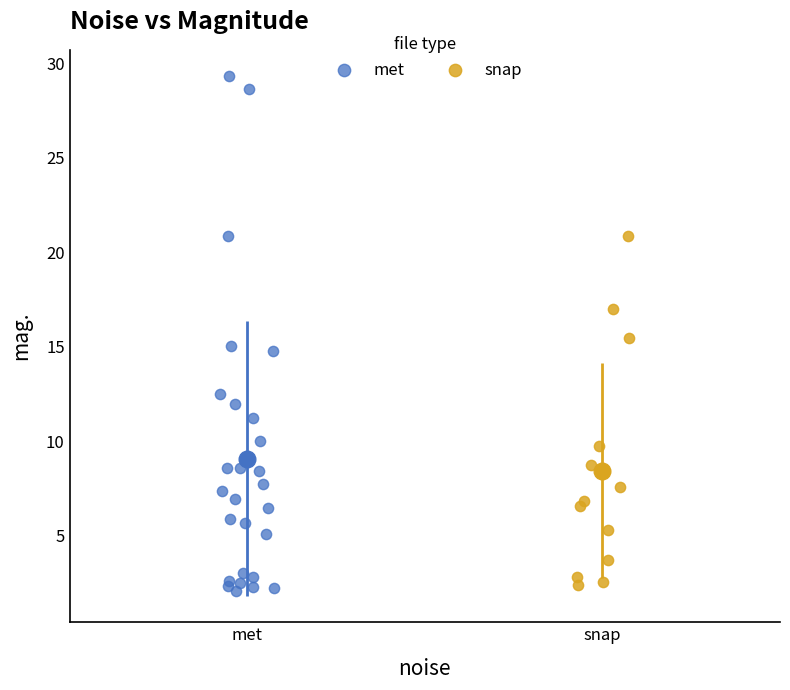

Which series has the widest spread of Y values?

met